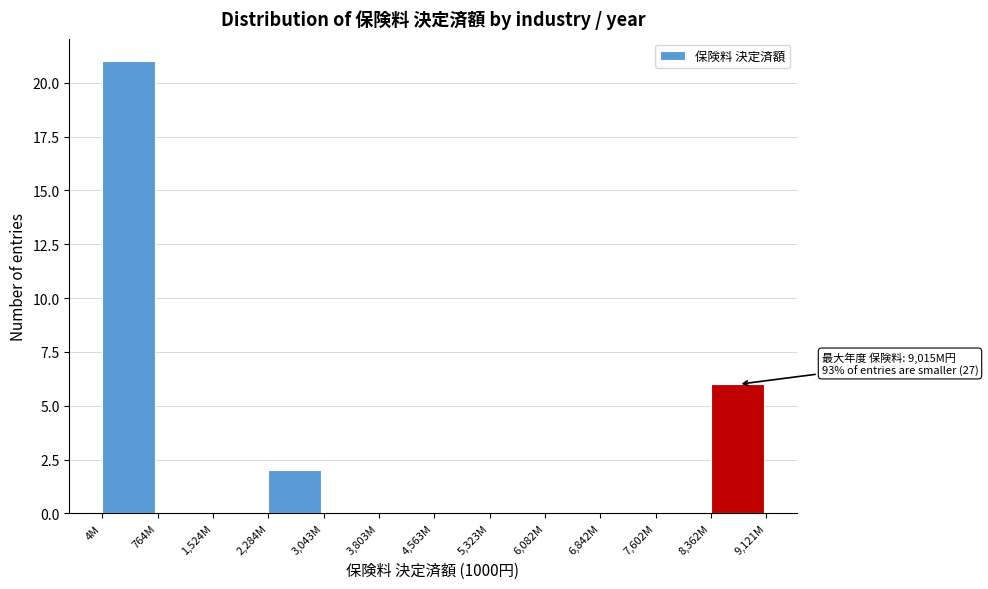

Reading left to right, extract all data points from this chart.

4M=21	764M=0	1,524M=0	2,284M=2	3,043M=0	3,803M=0	4,563M=0	5,323M=0	6,082M=0	6,842M=0	7,602M=0	8,362M=6